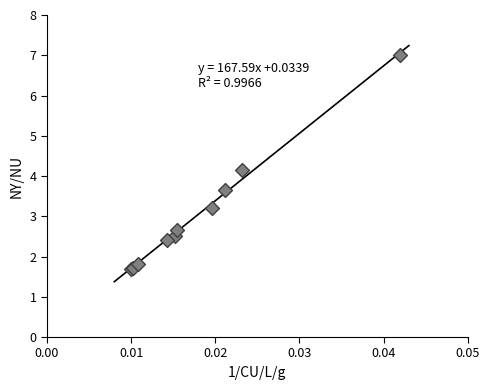

What Y value in the scatter plot is closest to 4?

4.1